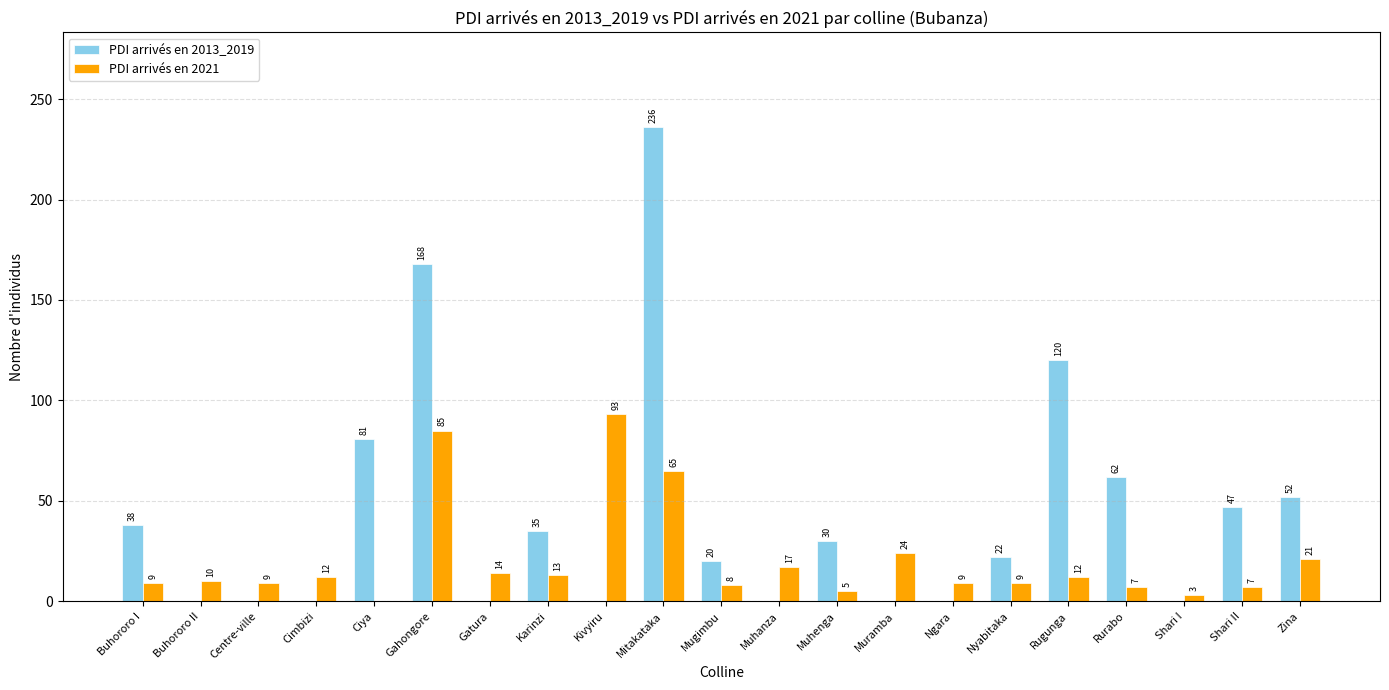

What is the sum of the PDI arrivés en 2021 values at Mitakataka and Rurabo?

72